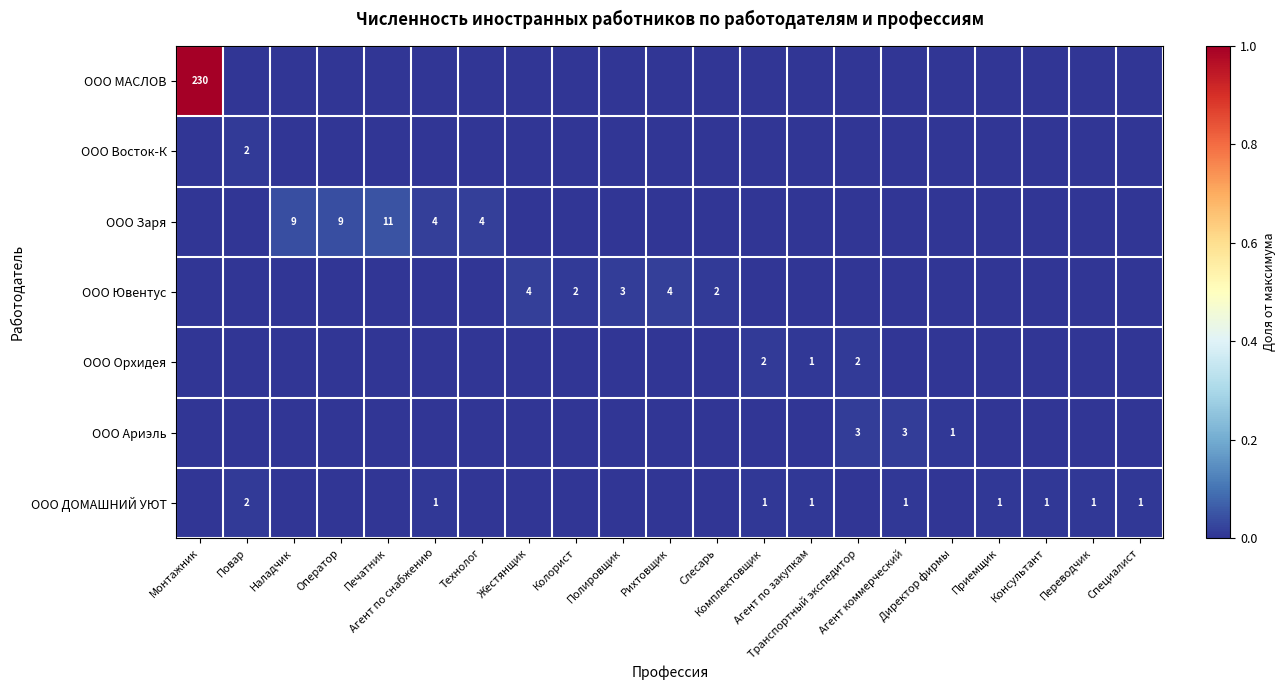

The value of ООО Восток-К at Слесарь is 0.0. True or false?

True